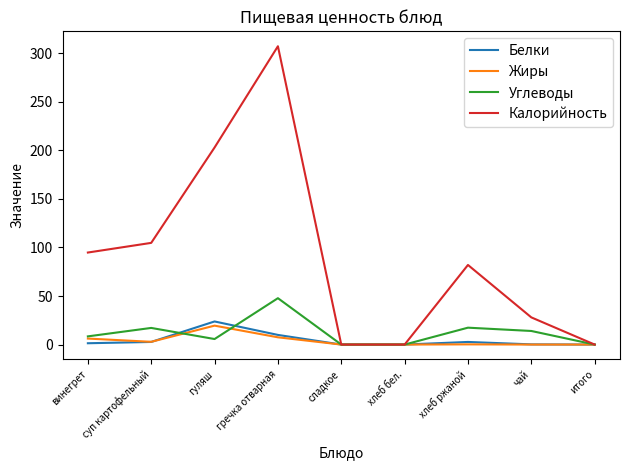

Is it true that Калорийность equals 82.0 at хлеб ржаной?

True